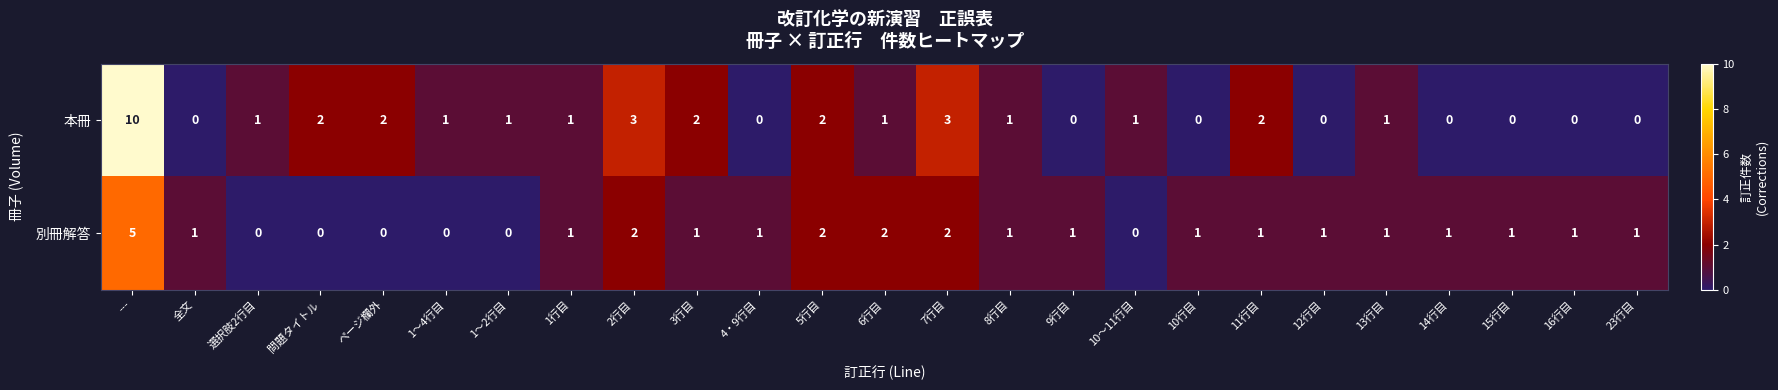

Where does the 本冊 series first go above 1?

---